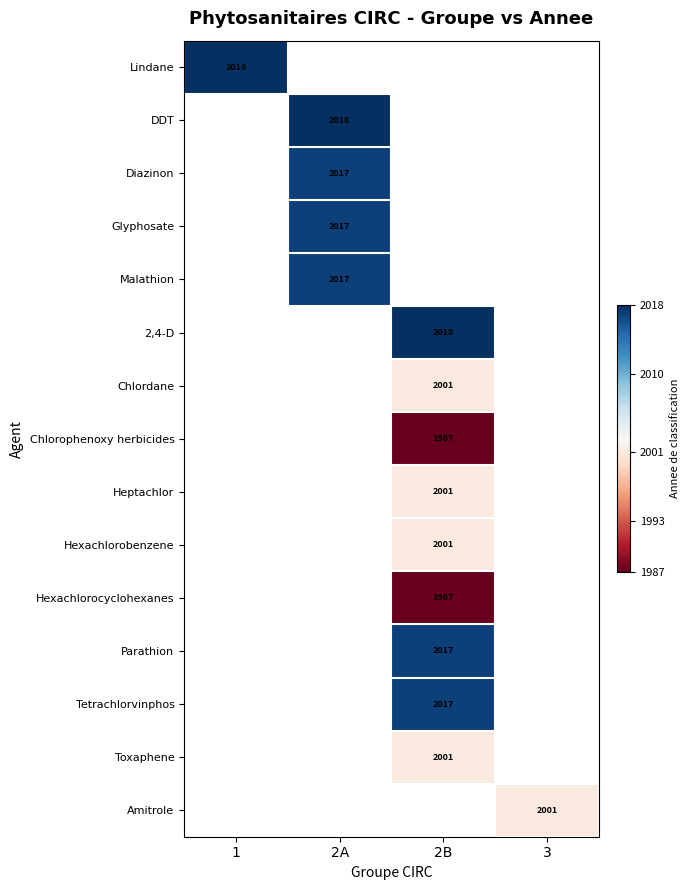

Is it true that Tetrachlorvinphos equals 3099 at 2B?

False